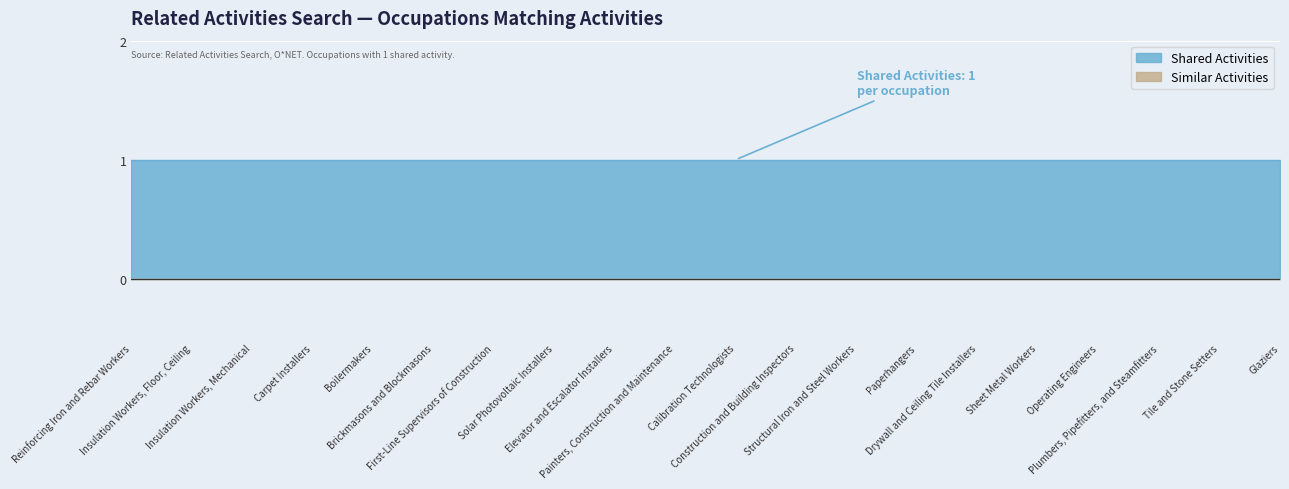

Reading right to left, what are all the values shown in this chart?

Shared Activities: Glaziers=1	Tile and Stone Setters=1	Plumbers, Pipefitters, and Steamfitters=1	Operating Engineers=1	Sheet Metal Workers=1	Drywall and Ceiling Tile Installers=1	Paperhangers=1	Structural Iron and Steel Workers=1	Construction and Building Inspectors=1	Calibration Technologists=1	Painters, Construction and Maintenance=1	Elevator and Escalator Installers=1	Solar Photovoltaic Installers=1	First-Line Supervisors of Construction=1	Brickmasons and Blockmasons=1	Boilermakers=1	Carpet Installers=1	Insulation Workers, Mechanical=1	Insulation Workers, Floor, Ceiling=1	Reinforcing Iron and Rebar Workers=1
Similar Activities: Glaziers=0	Tile and Stone Setters=0	Plumbers, Pipefitters, and Steamfitters=0	Operating Engineers=0	Sheet Metal Workers=0	Drywall and Ceiling Tile Installers=0	Paperhangers=0	Structural Iron and Steel Workers=0	Construction and Building Inspectors=0	Calibration Technologists=0	Painters, Construction and Maintenance=0	Elevator and Escalator Installers=0	Solar Photovoltaic Installers=0	First-Line Supervisors of Construction=0	Brickmasons and Blockmasons=0	Boilermakers=0	Carpet Installers=0	Insulation Workers, Mechanical=0	Insulation Workers, Floor, Ceiling=0	Reinforcing Iron and Rebar Workers=0